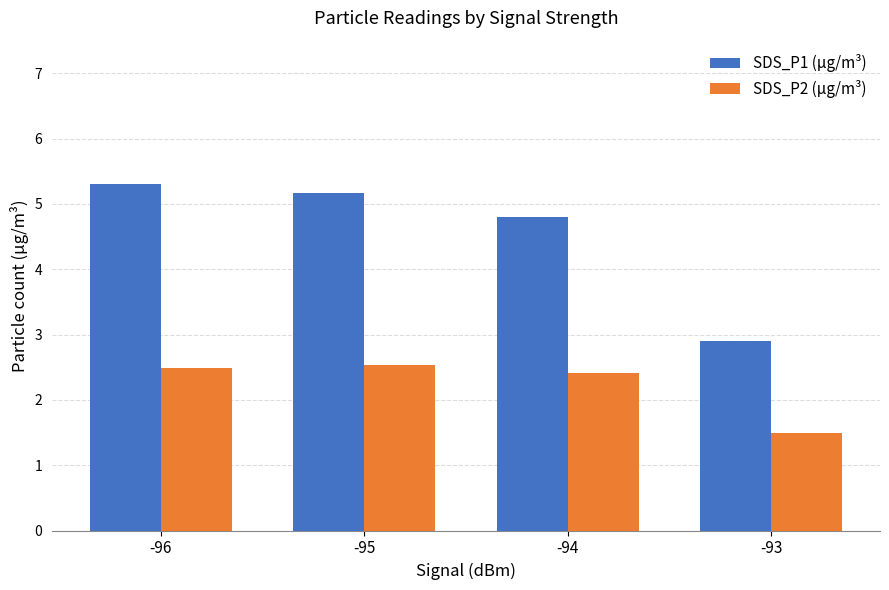

How many bars are there in total?

8